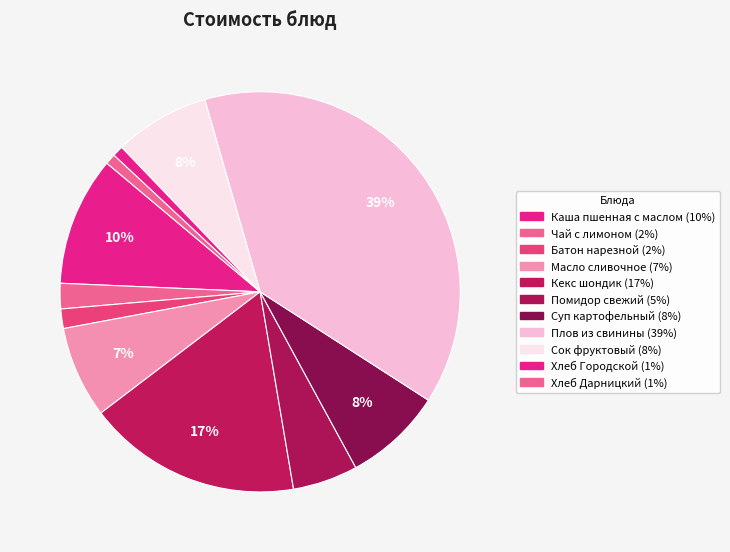

True or false: Чай с лимоном accounts for 1% of the total.

False